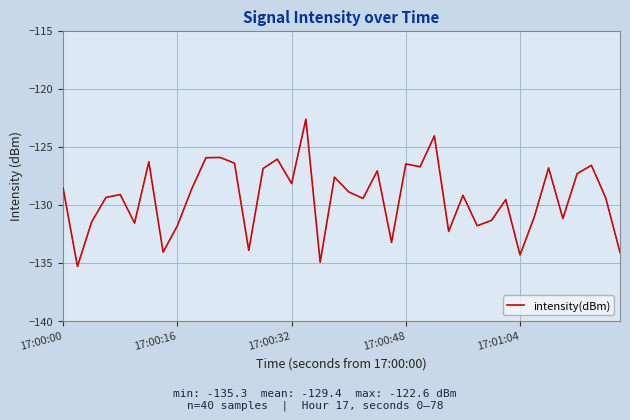

What is the smallest value displayed?

-135.3